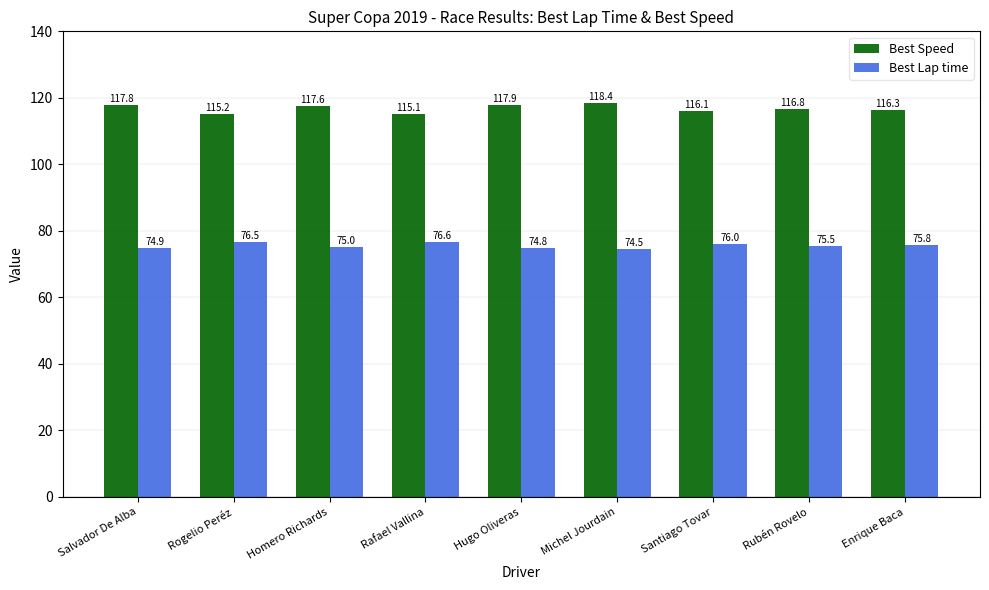

What are all the series names shown in the legend?

Best Speed, Best Lap time